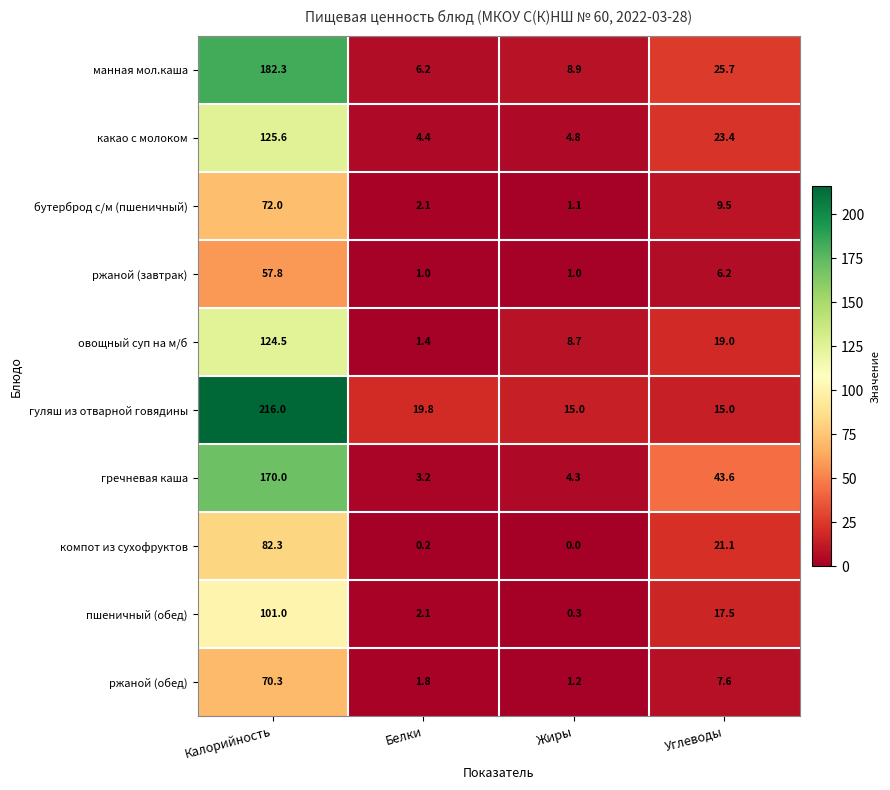

What is the average value of the ржаной (обед) series?

20.2